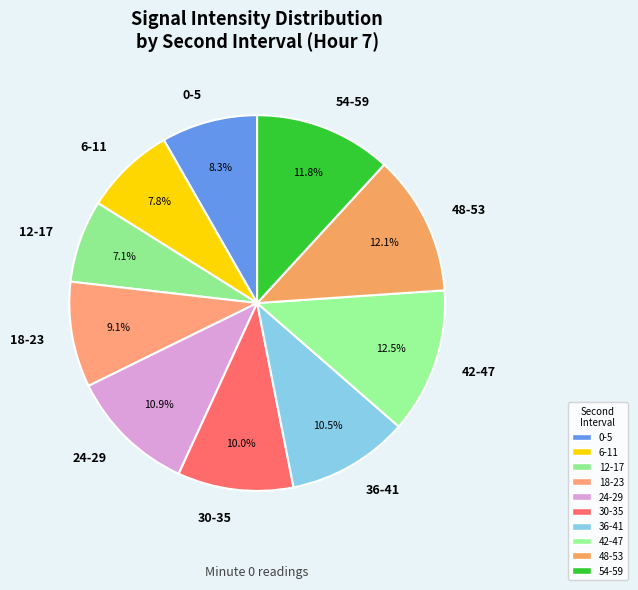

Between 48-53 and 0-5, which is larger?

48-53